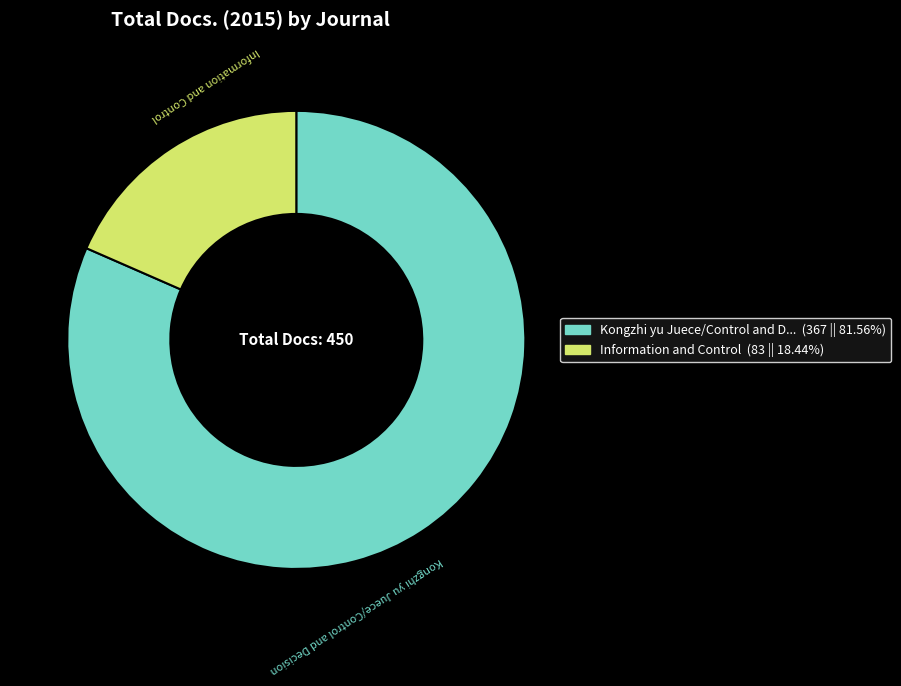

Which slice is the largest?

Kongzhi yu Juece/Control and Decision